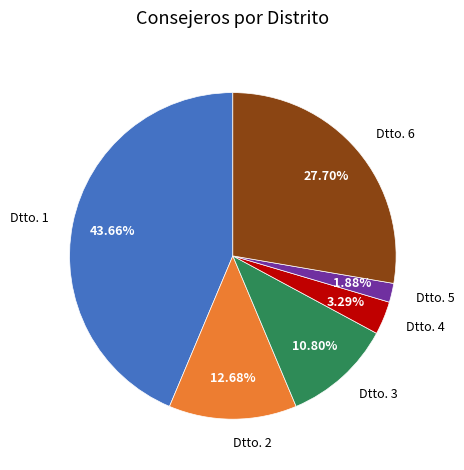

Rank the categories by value from lowest to highest.

Dtto. 5, Dtto. 4, Dtto. 3, Dtto. 2, Dtto. 6, Dtto. 1